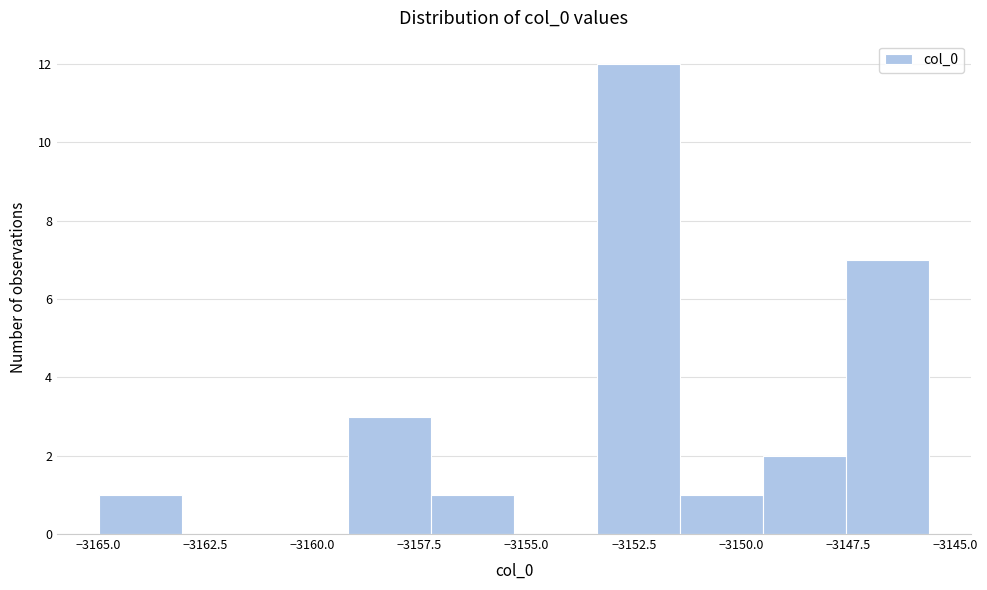

Around what value on the x-axis is the tallest bar? Give the approximate position of its centre, as read against the axis.

-3152.5